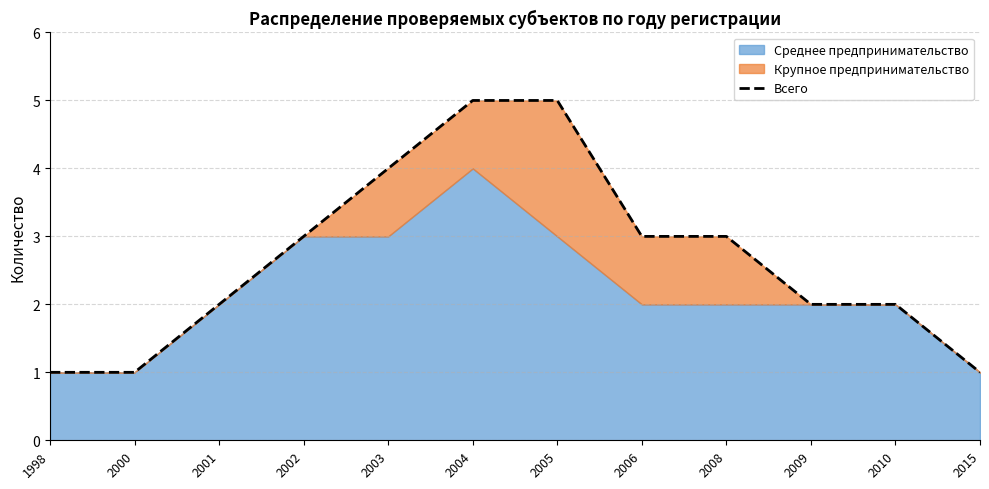

Reading left to right, list all the values displayed in this chart.

1	1	2	3	4	5	5	3	3	2	2	1